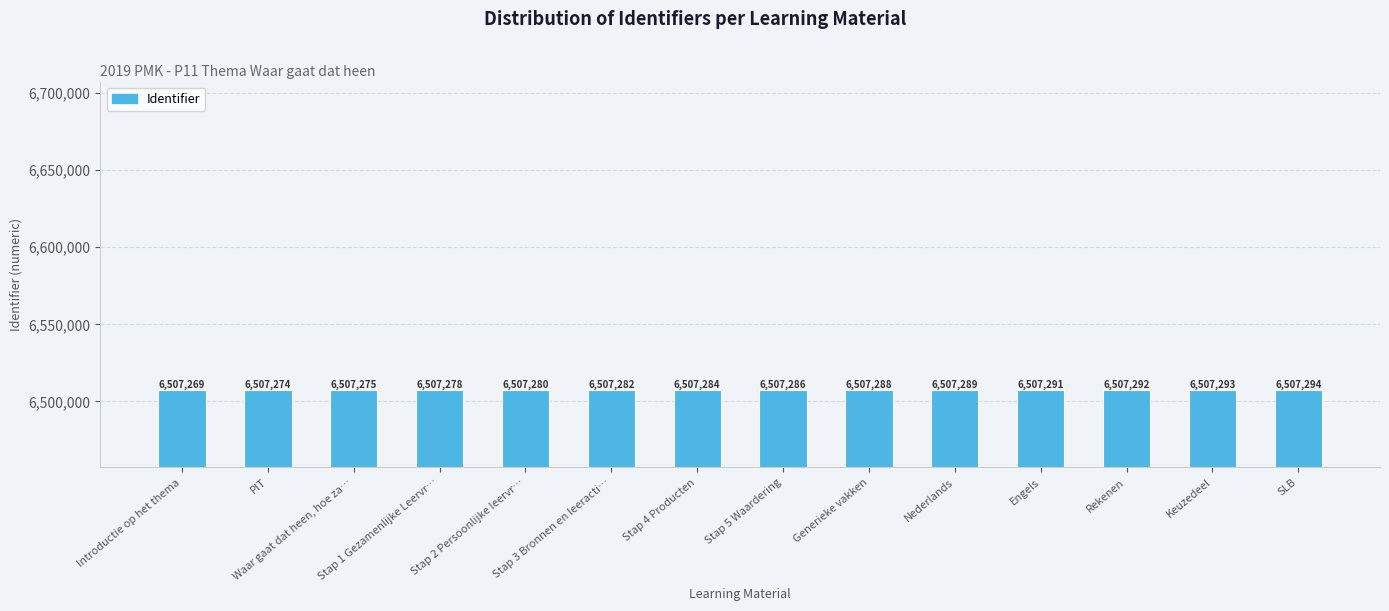

What is the label of the 11th bar from the left?

Engels